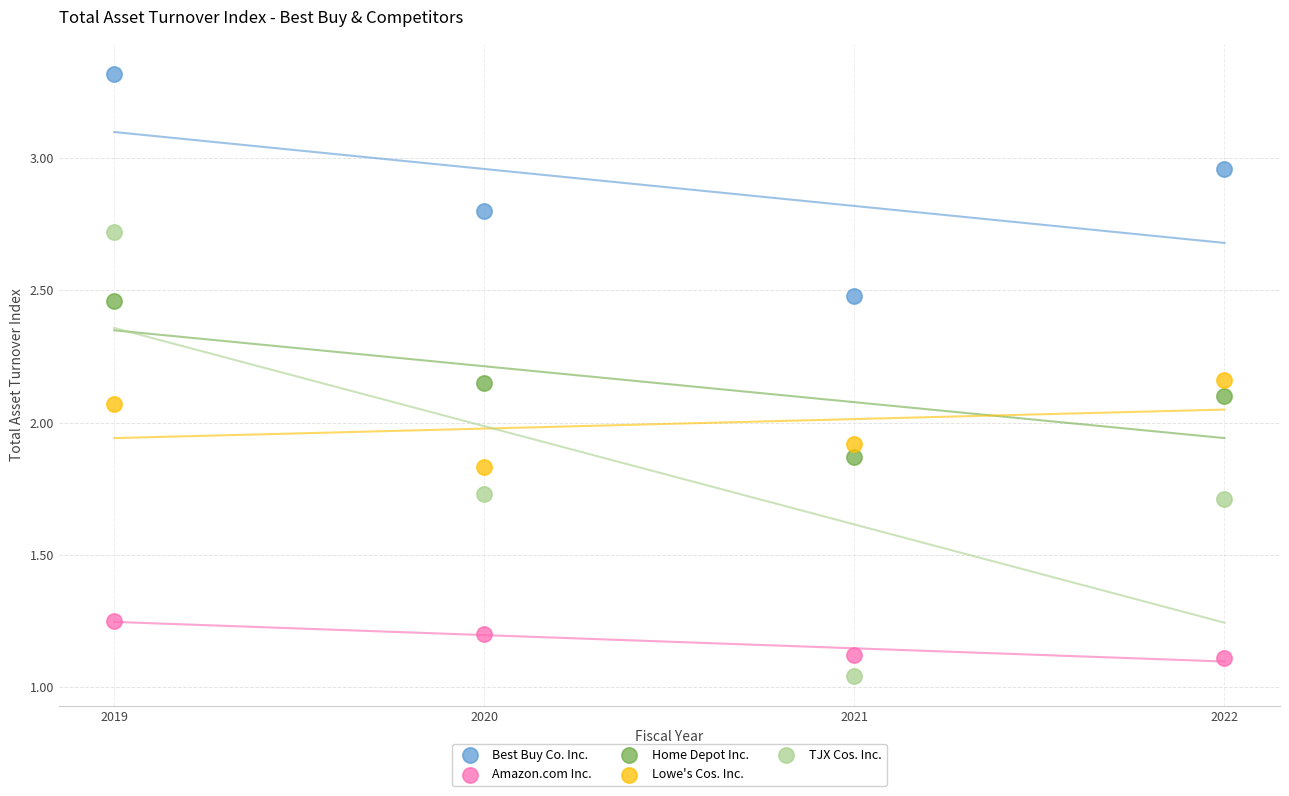

Across all data points, what is the range of Y values (max minus min)?

2.3